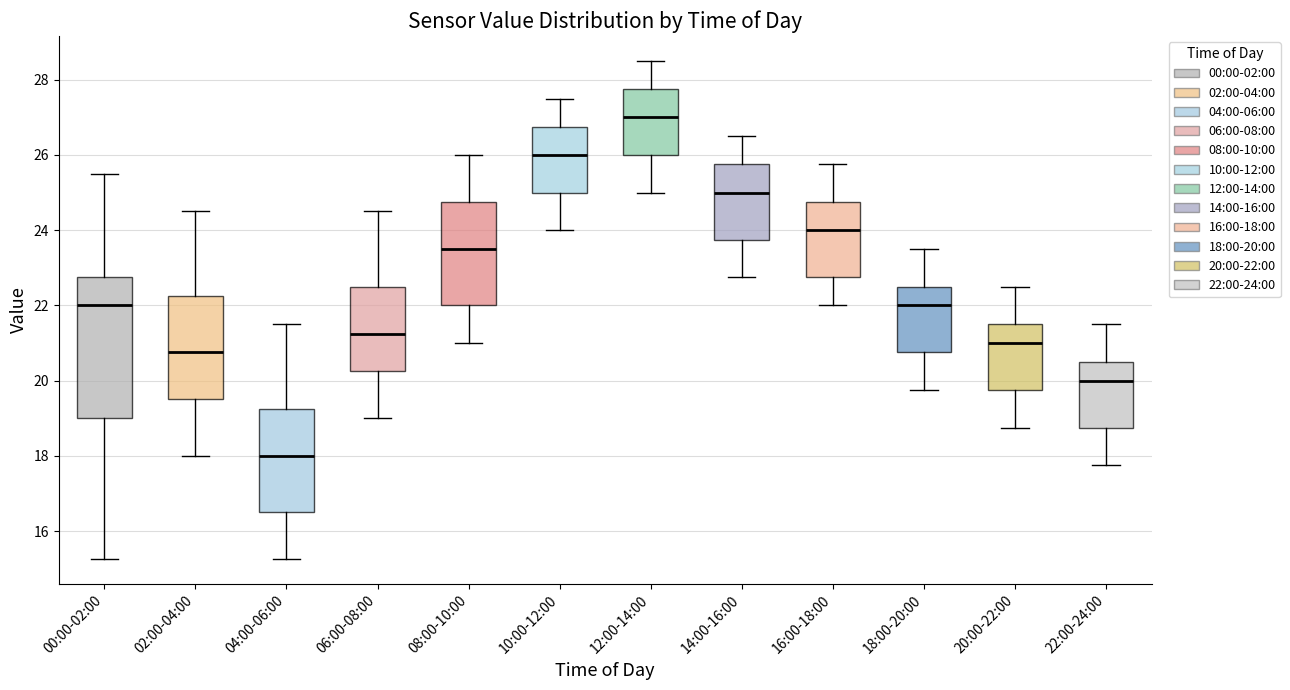

Reading left to right, read every box against the y-axis: the position of its median line, the range the box covers, and the ends of its whiskers. The values are not printed on the chart, so give them approximately, as read against the axis.

00:00-02:00: median 22.0, box 19.0 to 22.8, whiskers 15.2 to 25.6
02:00-04:00: median 20.8, box 19.6 to 22.2, whiskers 18.0 to 24.6
04:00-06:00: median 18.0, box 16.6 to 19.2, whiskers 15.2 to 21.6
06:00-08:00: median 21.2, box 20.2 to 22.6, whiskers 19.0 to 24.6
08:00-10:00: median 23.6, box 22.0 to 24.8, whiskers 21.0 to 26.0
10:00-12:00: median 26.0, box 25.0 to 26.8, whiskers 24.0 to 27.6
12:00-14:00: median 27.0, box 26.0 to 27.8, whiskers 25.0 to 28.6
14:00-16:00: median 25.0, box 23.8 to 25.8, whiskers 22.8 to 26.6
16:00-18:00: median 24.0, box 22.8 to 24.8, whiskers 22.0 to 25.8
18:00-20:00: median 22.0, box 20.8 to 22.6, whiskers 19.8 to 23.6
20:00-22:00: median 21.0, box 19.8 to 21.6, whiskers 18.8 to 22.6
22:00-24:00: median 20.0, box 18.8 to 20.6, whiskers 17.8 to 21.6